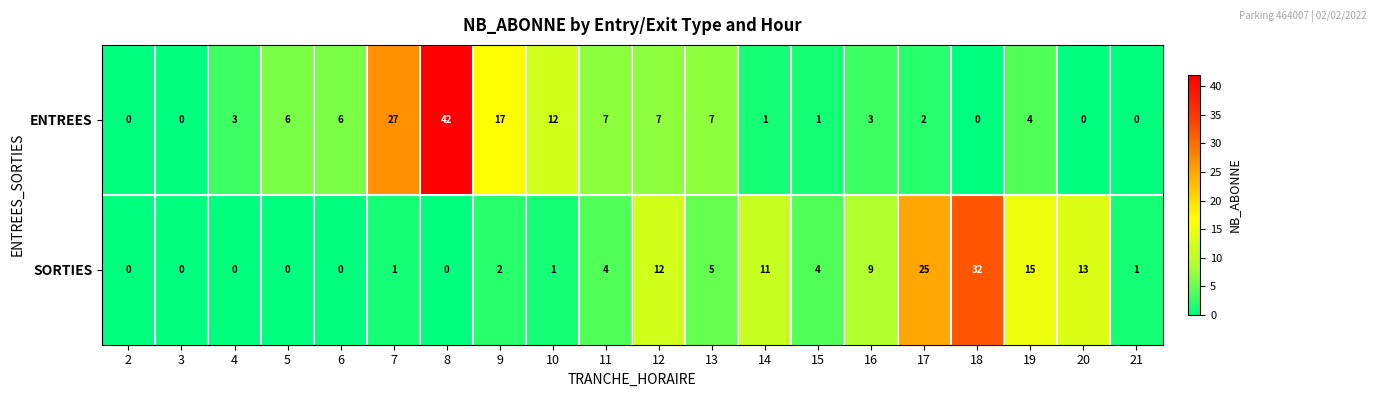

The SORTIES series shows 0 at 5. True or false?

True